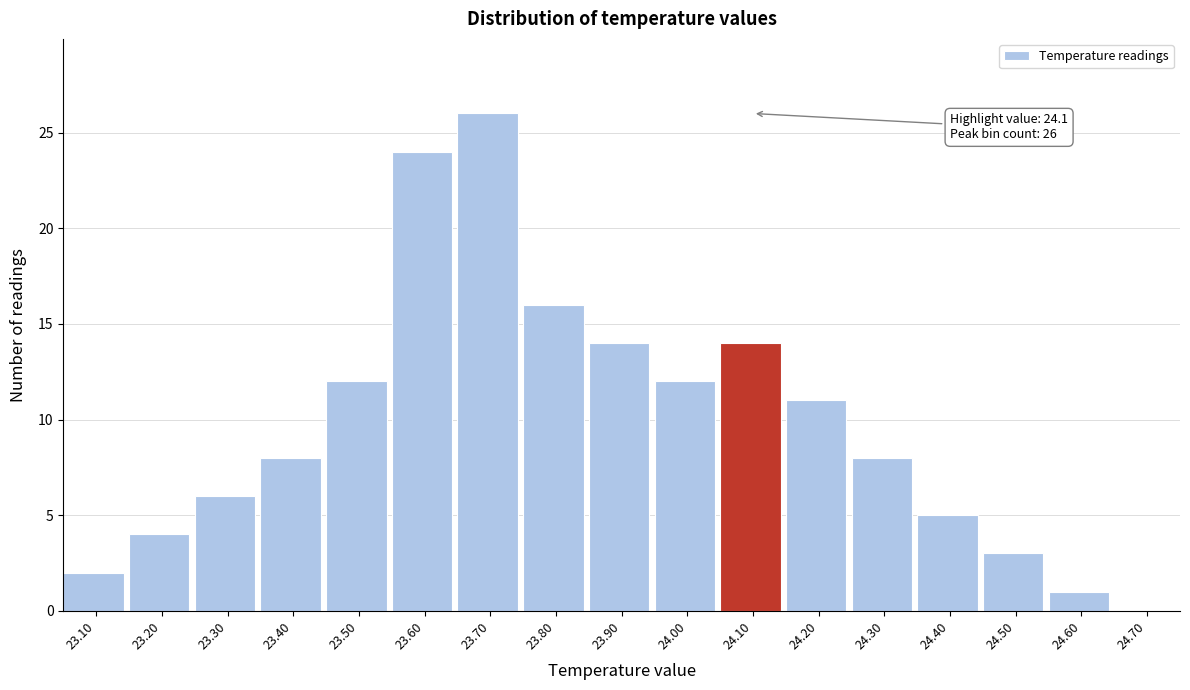

Which range on the x-axis has the tallest bar?

23.65 to 23.75